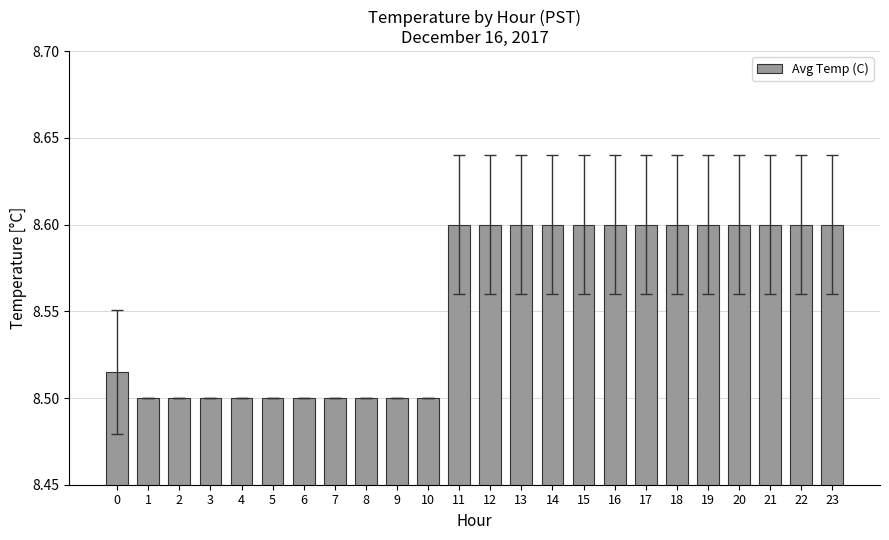

What is the value of the 21st bar from the left?

8.6